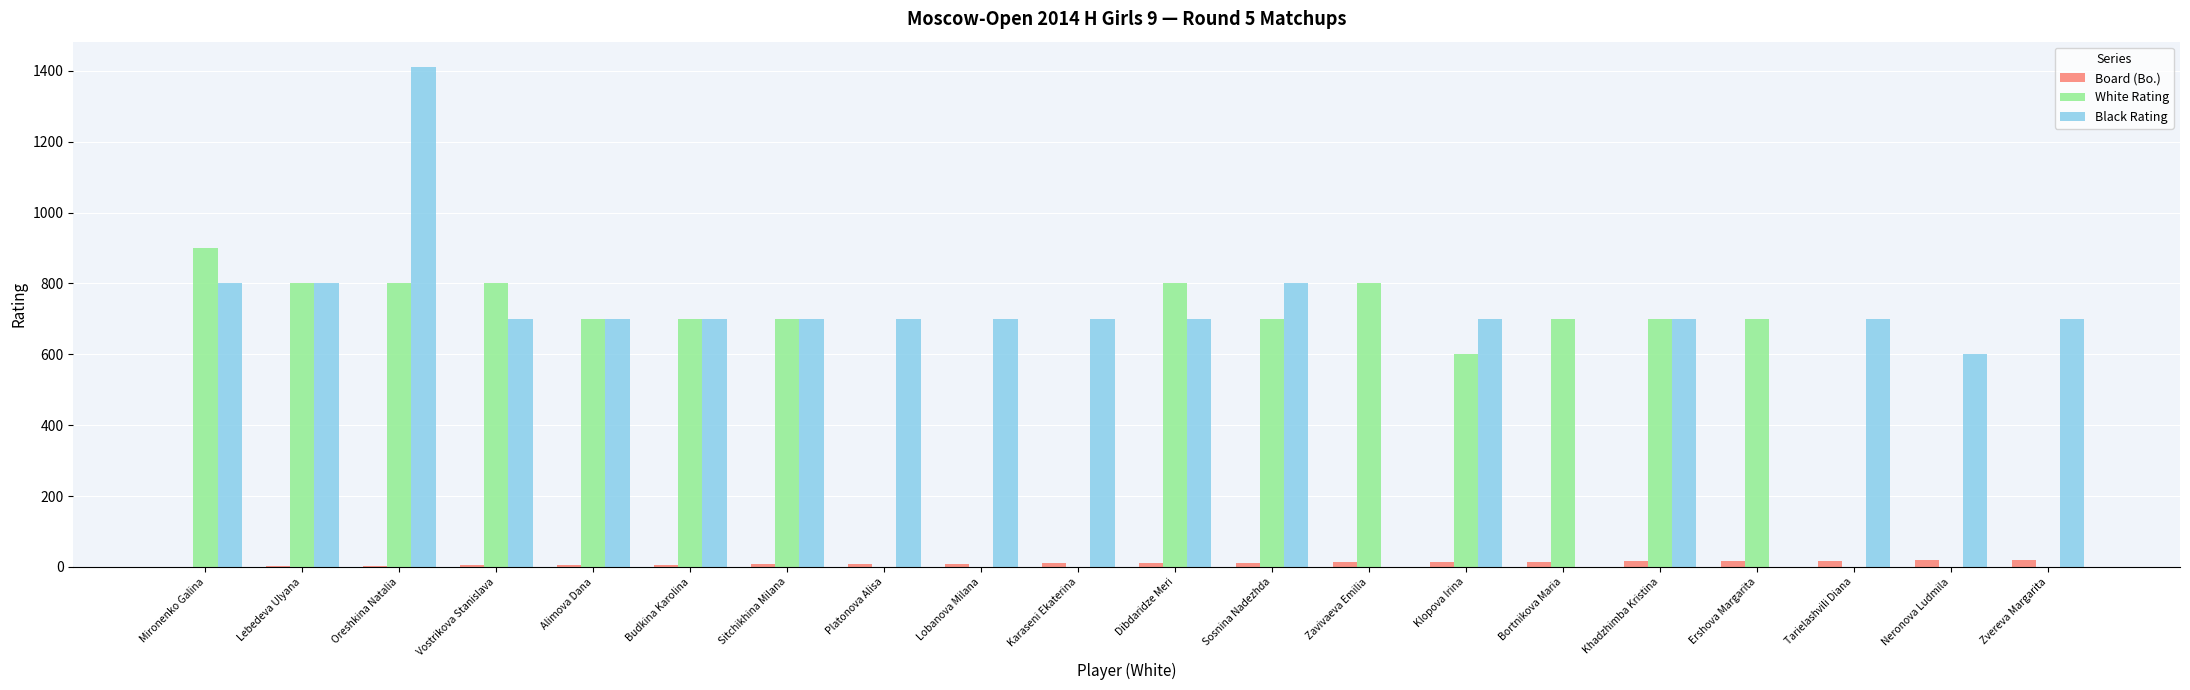

Which series changed the most between Budkina Karolina and Neronova Ludmila?

White Rating